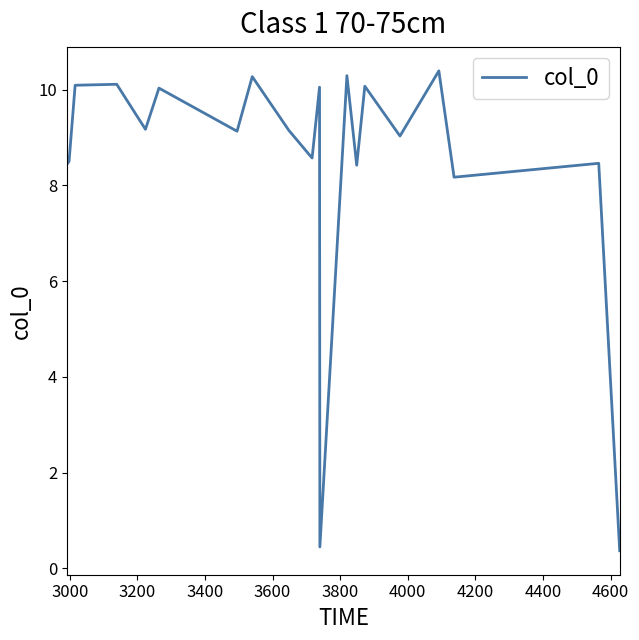

What is the difference between the maximum and minimum values?

10.0